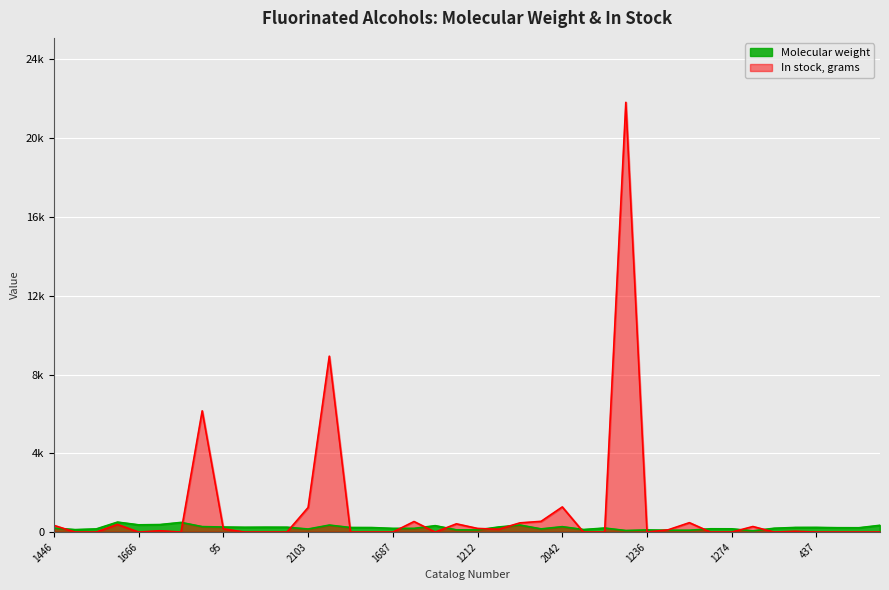

At 1275, list the series in order from largest to smallest.

Molecular weight, In stock, grams